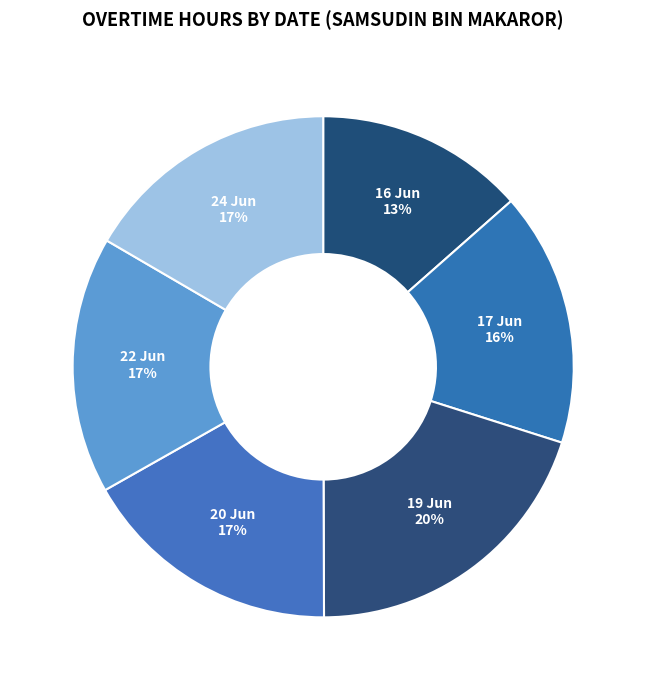

Between 19 Jun and 20 Jun, which is larger?

19 Jun